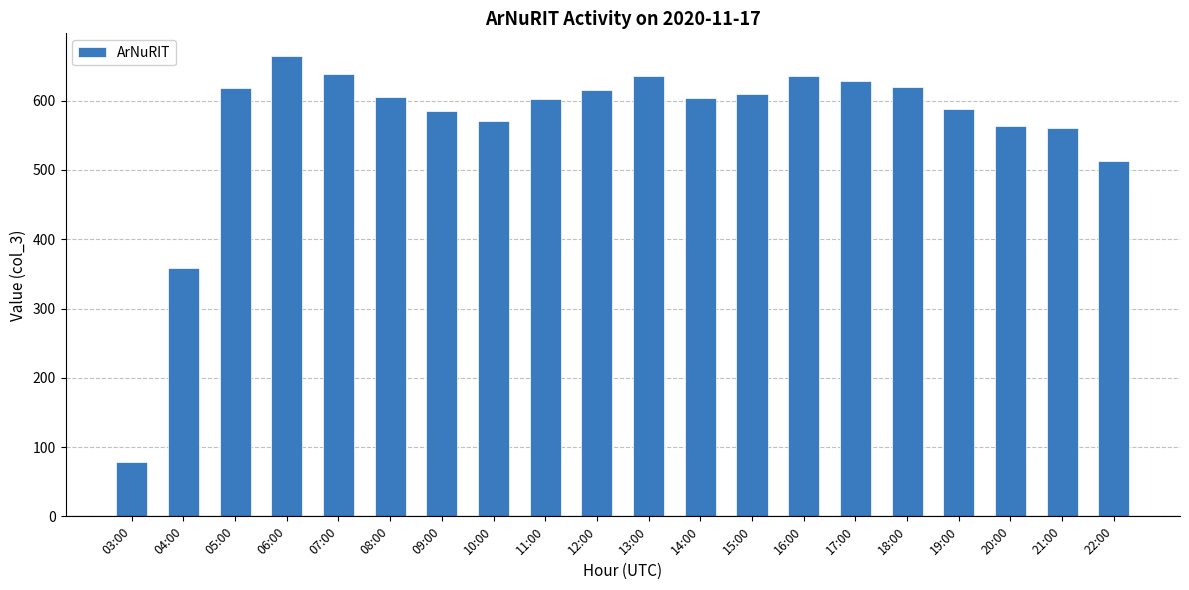

What is the approximate value at 15:00?

609